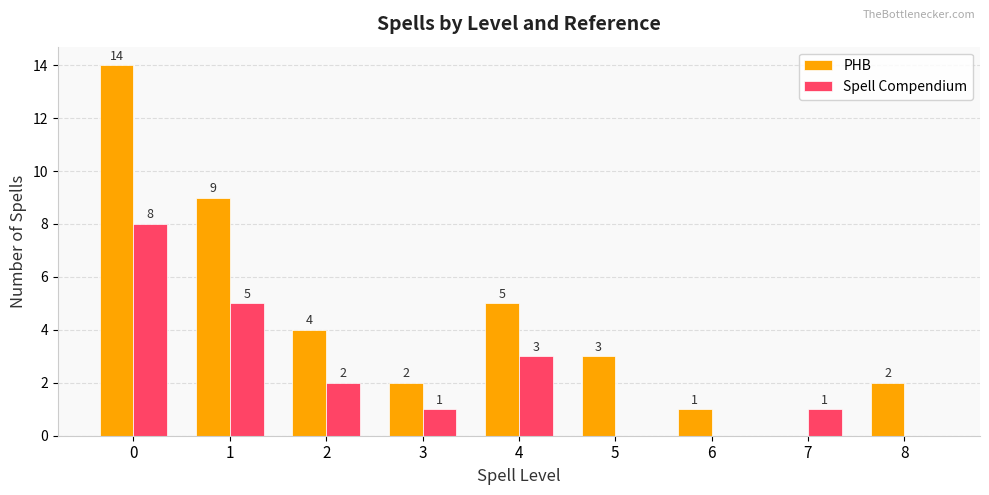

What is the total value across all series at 2?

6